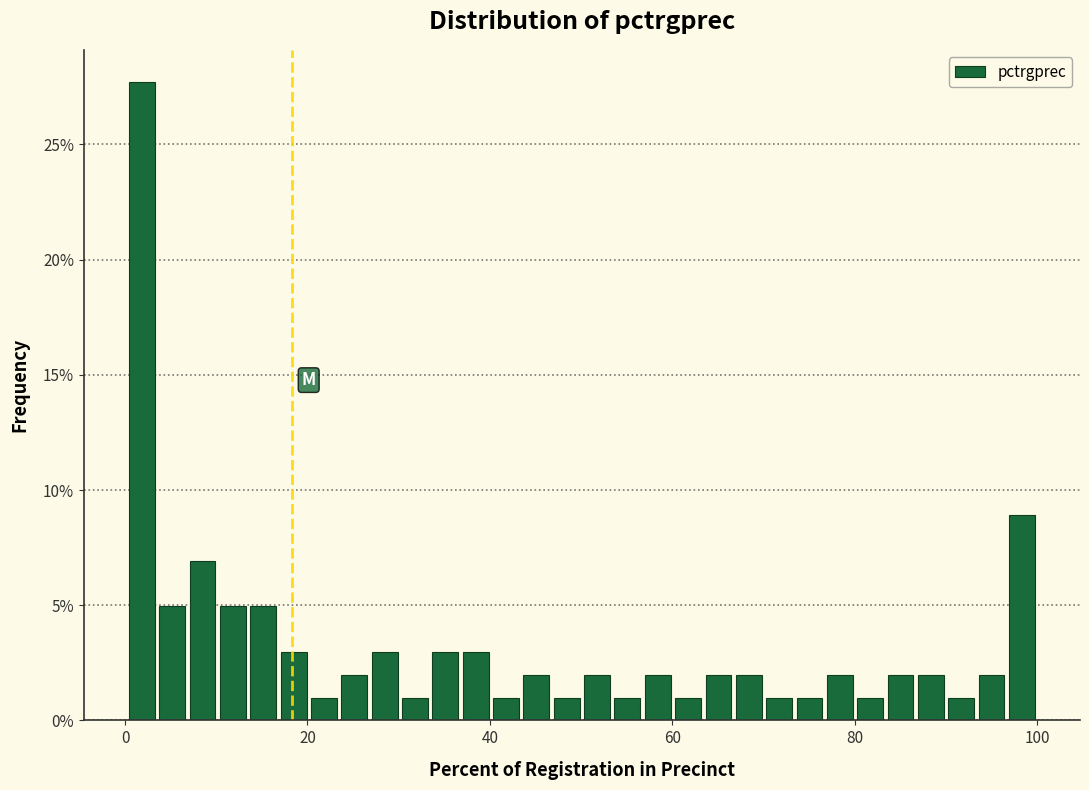

Around what value on the x-axis is the tallest bar? Give the approximate position of its centre, as read against the axis.

2